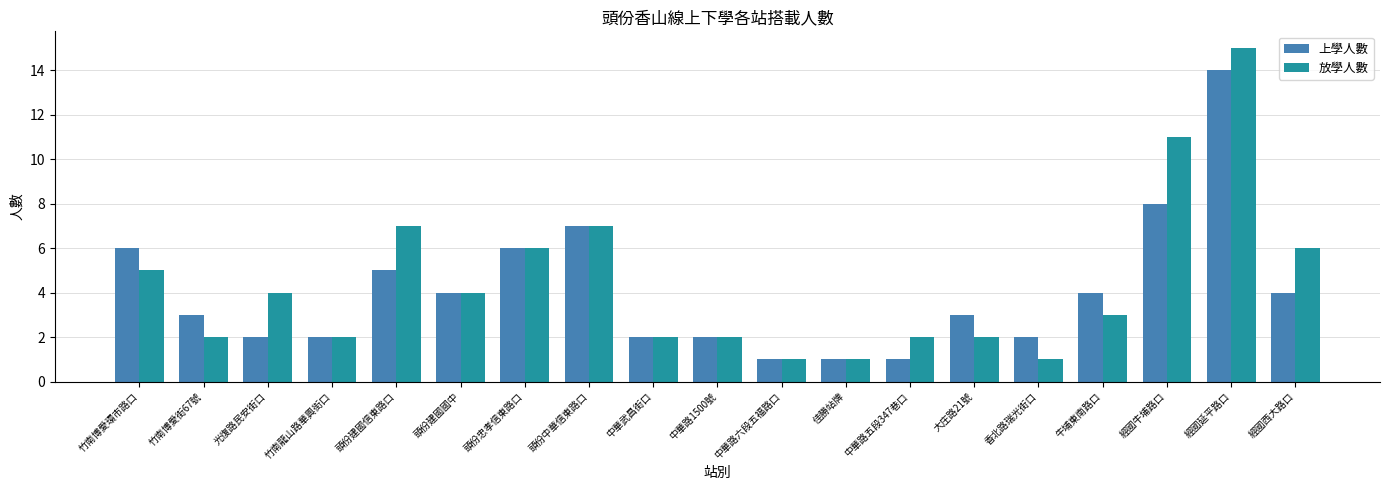

List the series in order of their peak value, highest first.

放學人數, 上學人數